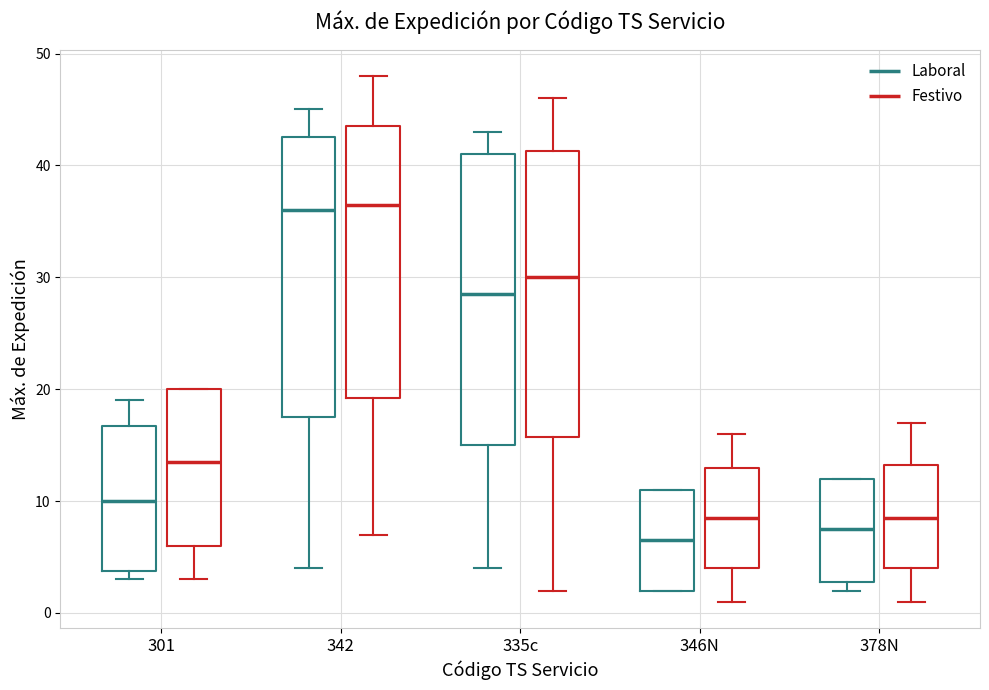

Reading left to right, transcribe this box plot: for each box, give where its median line is, the range the box spans, and where its two whiskers end, as read against the y-axis. The values are not printed on the chart, so give them approximately, as read against the axis.

301 (Laboral): median 10, box 4 to 17, whiskers 3 to 19
301 (Festivo): median 14, box 6 to 20, whiskers 3 to 20
342 (Laboral): median 36, box 18 to 43, whiskers 4 to 45
342 (Festivo): median 37, box 19 to 44, whiskers 7 to 48
335c (Laboral): median 29, box 15 to 41, whiskers 4 to 43
335c (Festivo): median 30, box 16 to 41, whiskers 2 to 46
346N (Laboral): median 7, box 2 to 11, whiskers 2 to 11
346N (Festivo): median 9, box 4 to 13, whiskers 1 to 16
378N (Laboral): median 8, box 3 to 12, whiskers 2 to 12
378N (Festivo): median 9, box 4 to 13, whiskers 1 to 17